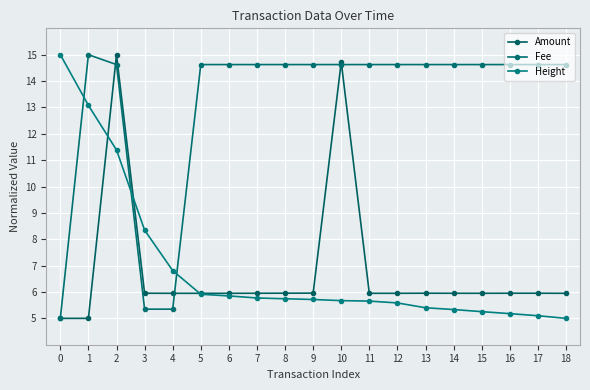

How many times do Fee and Height cross each other?

3